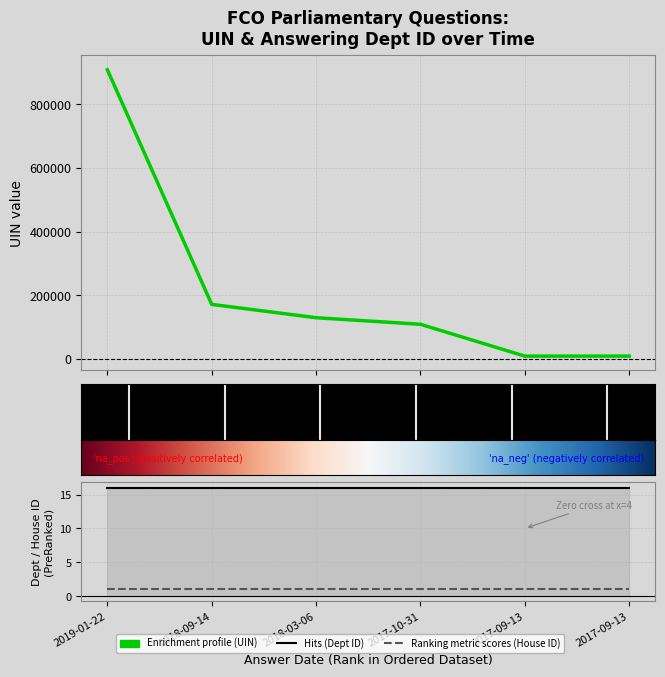

Reading left to right, extract all data points from this chart.

uin: 908710	171431	129600	108945	8906	8984
answering dept id: 16	16	16	16	16	16
house id: 1	1	1	1	1	1